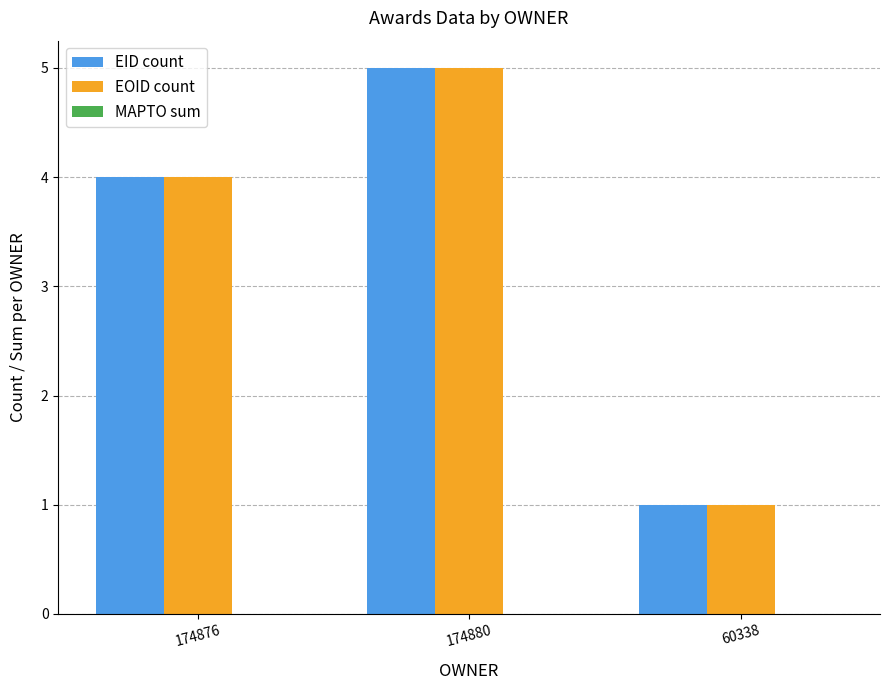

Is it true that EID count equals 4 at 174876?

True